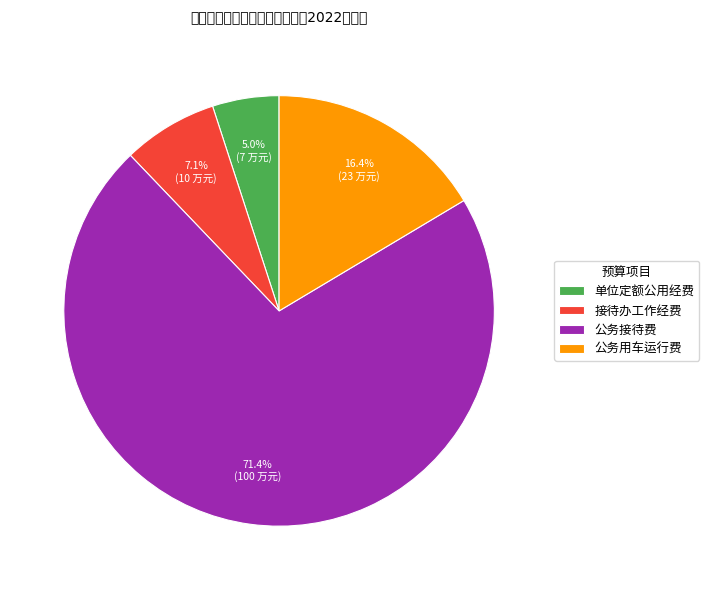

What percentage is the 单位定额公用经费 slice, to the nearest percent?

5%